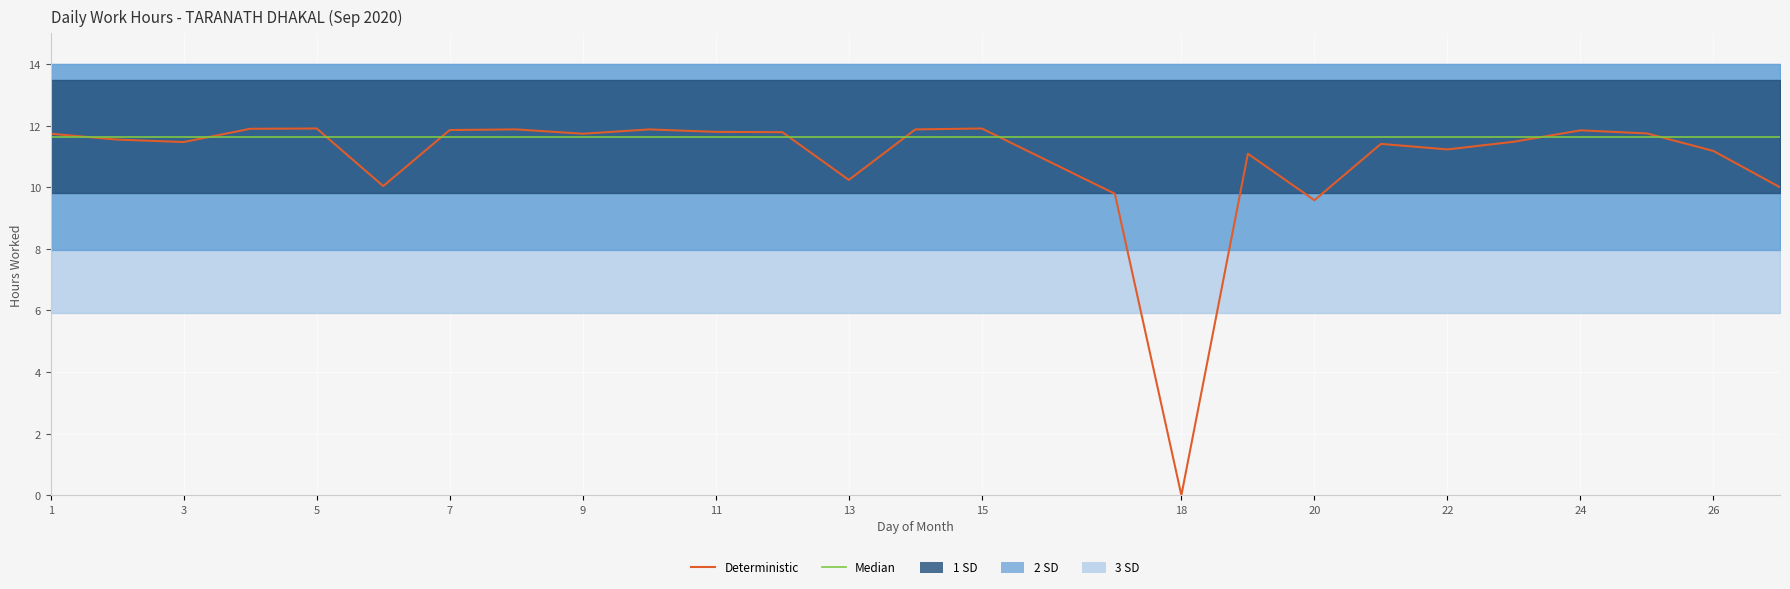

Is it true that Median equals 16.6 at 24?

False